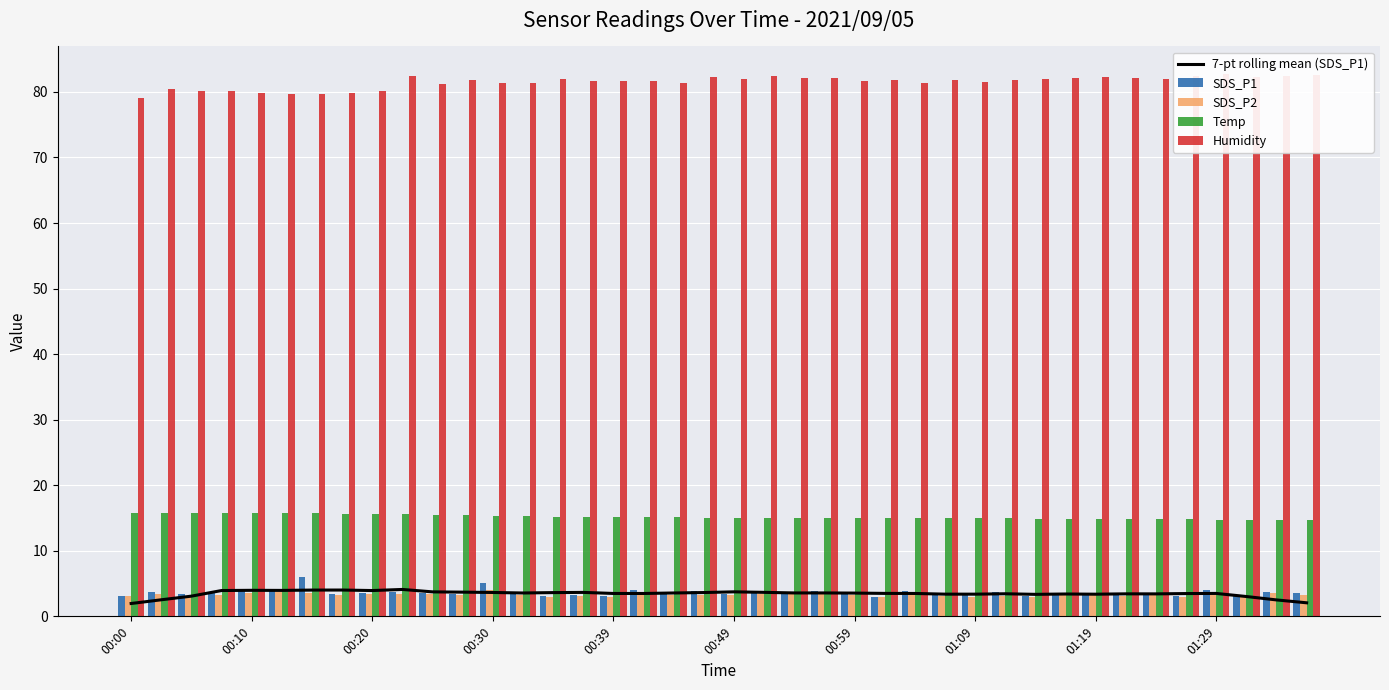

What is the difference between the maximum and minimum values in the Temp series?

1.1